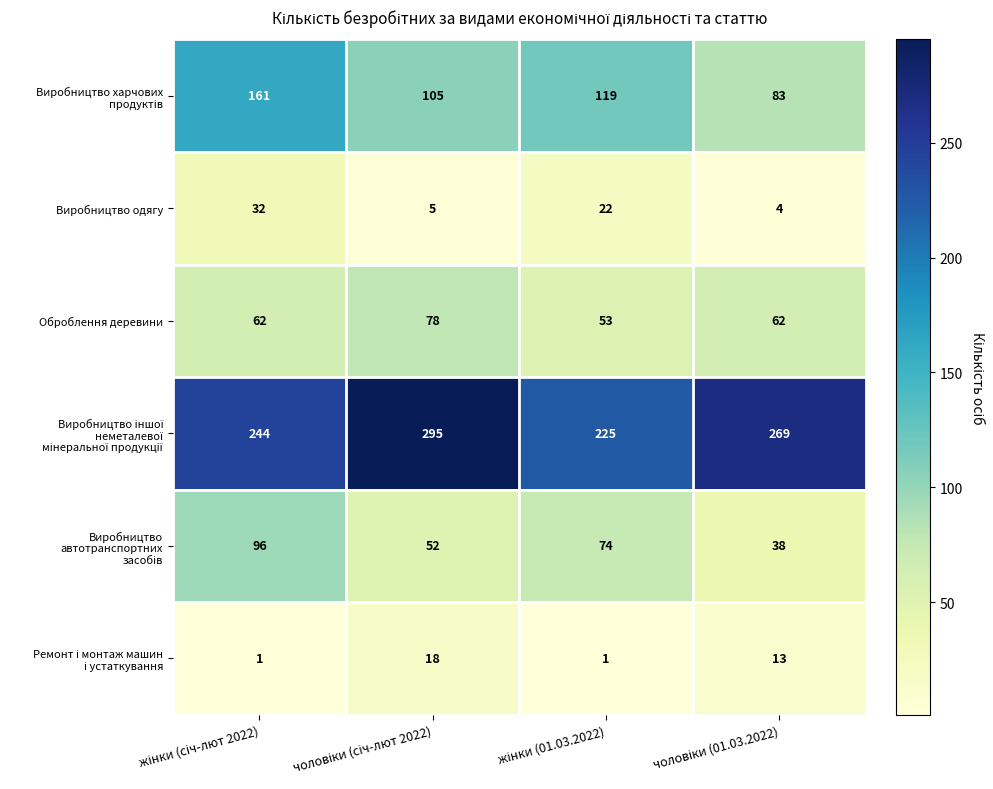

What is the minimum value for Виробництво одягу?

4